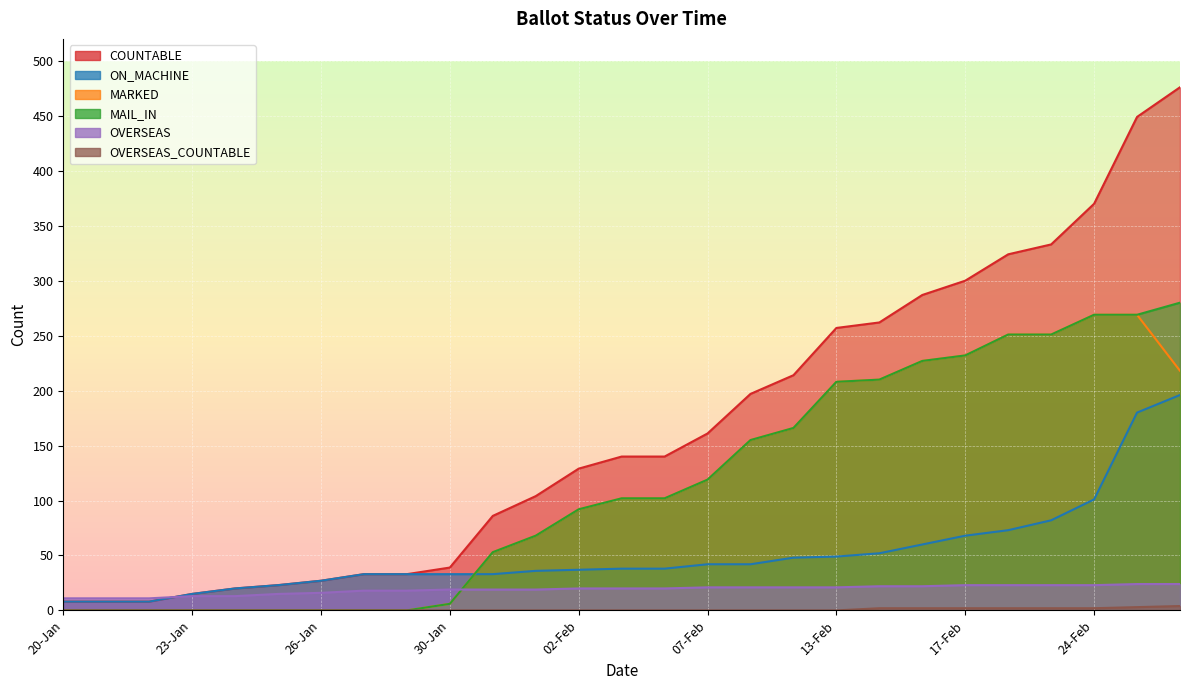

What is the label of the 18th point from the left?

10-Feb